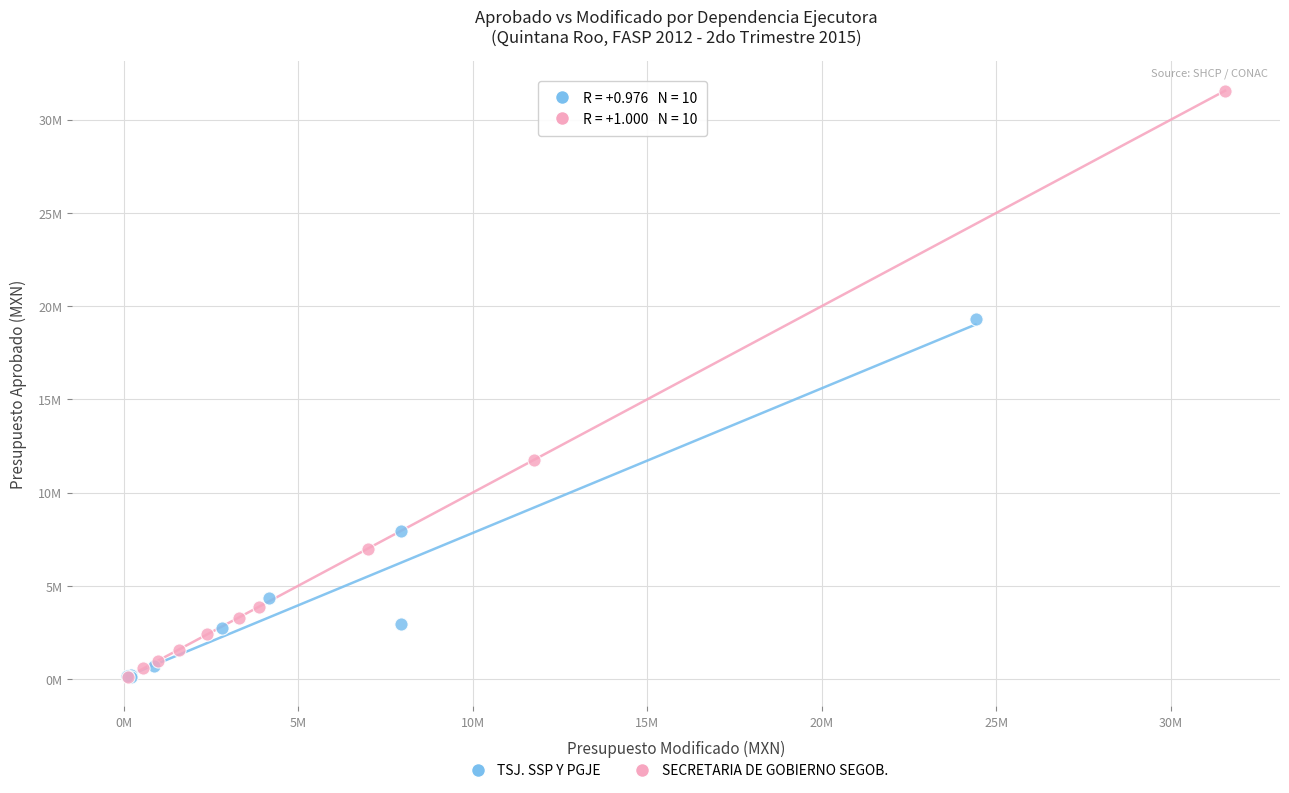

What are all the series names shown in the legend?

TSJ. SSP Y PGJE, SECRETARIA DE GOBIERNO SEGOB.